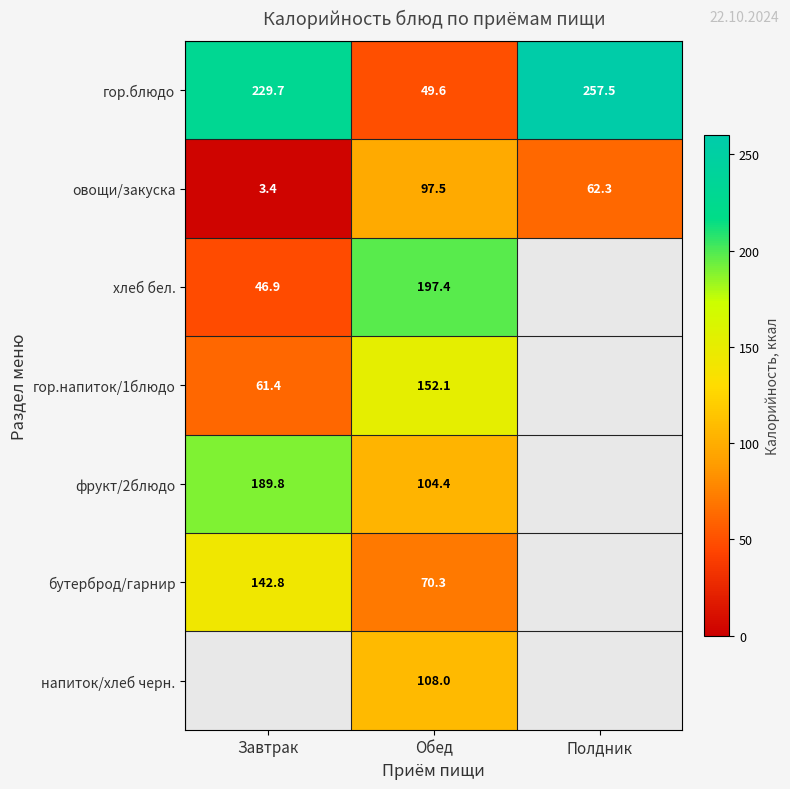

The value of гор.блюдо at Полдник is 149.0. True or false?

False